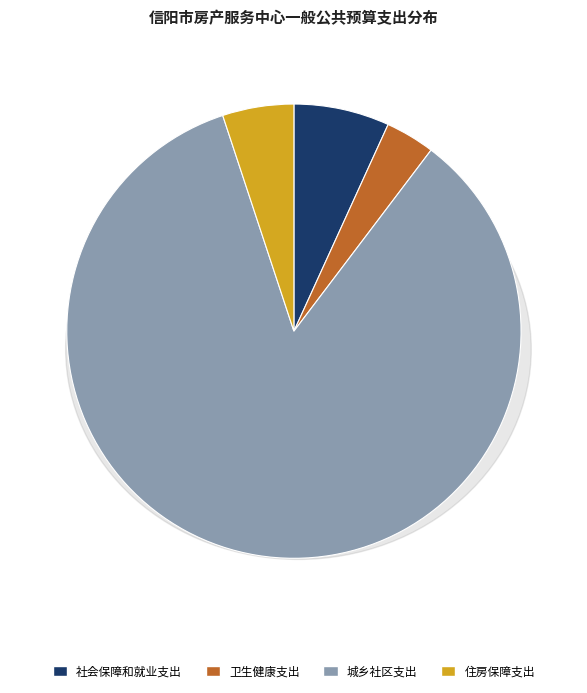

To the nearest percent, what portion does 社会保障和就业支出 represent?

7%